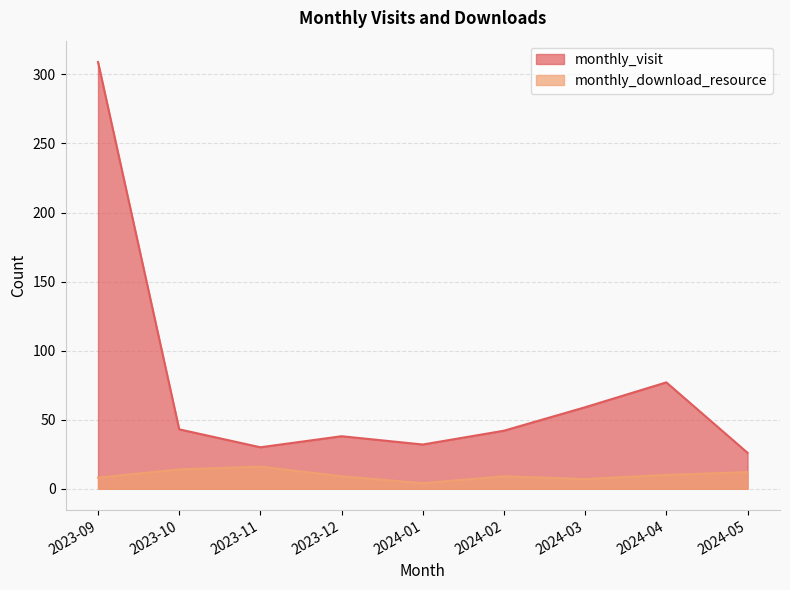

Which series has the widest spread of values?

monthly_visit